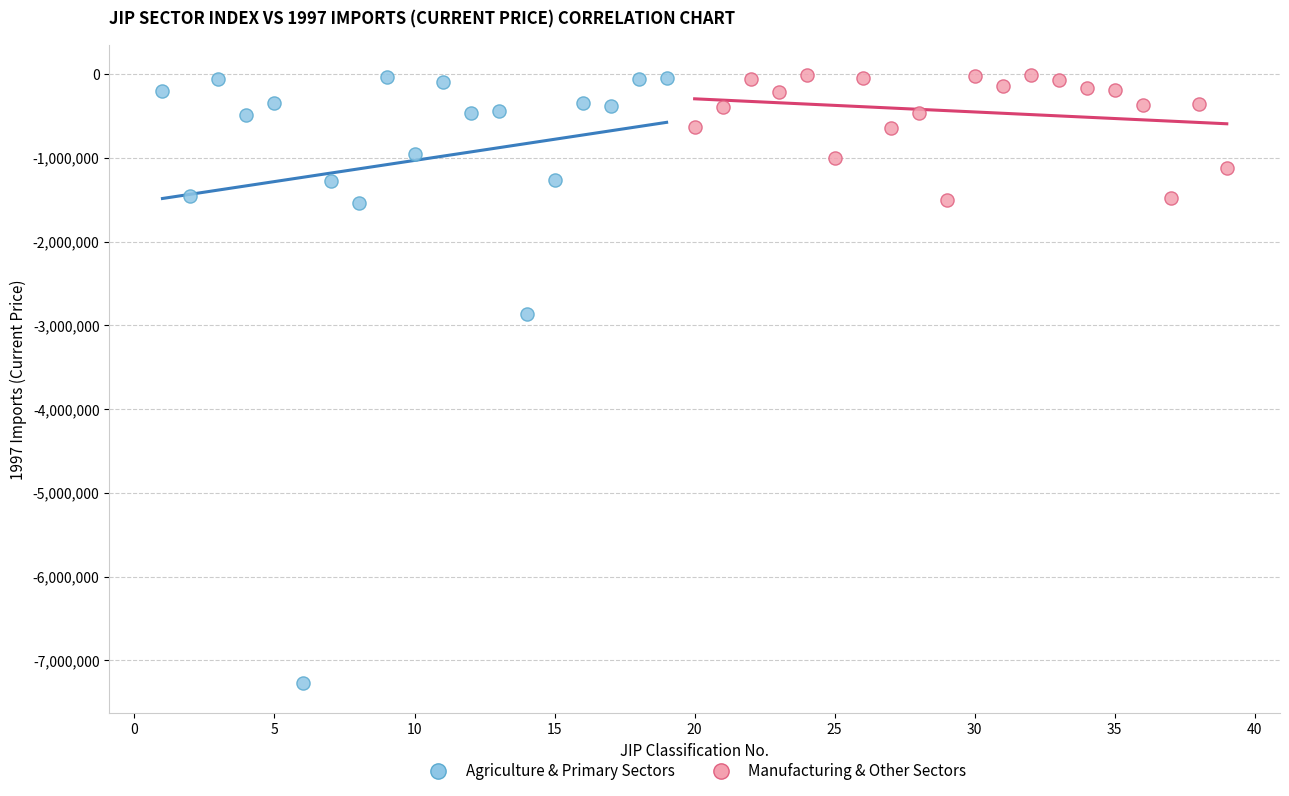

What are all the series names shown in the legend?

Agriculture & Primary Sectors, Manufacturing & Other Sectors